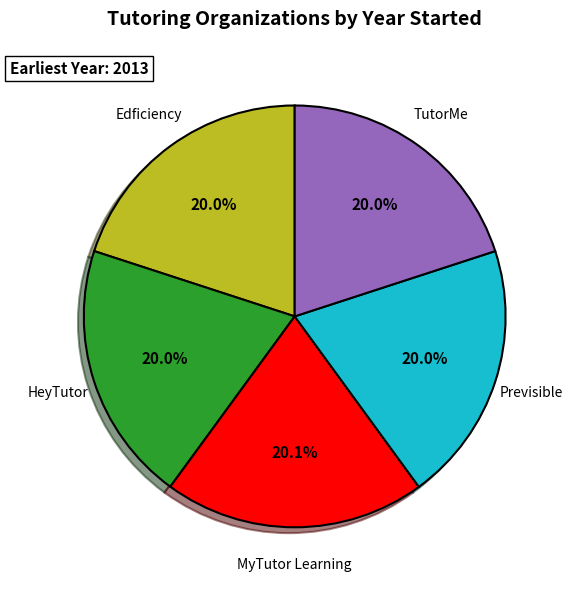

Is there any slice that represents more than half of the pie?

No